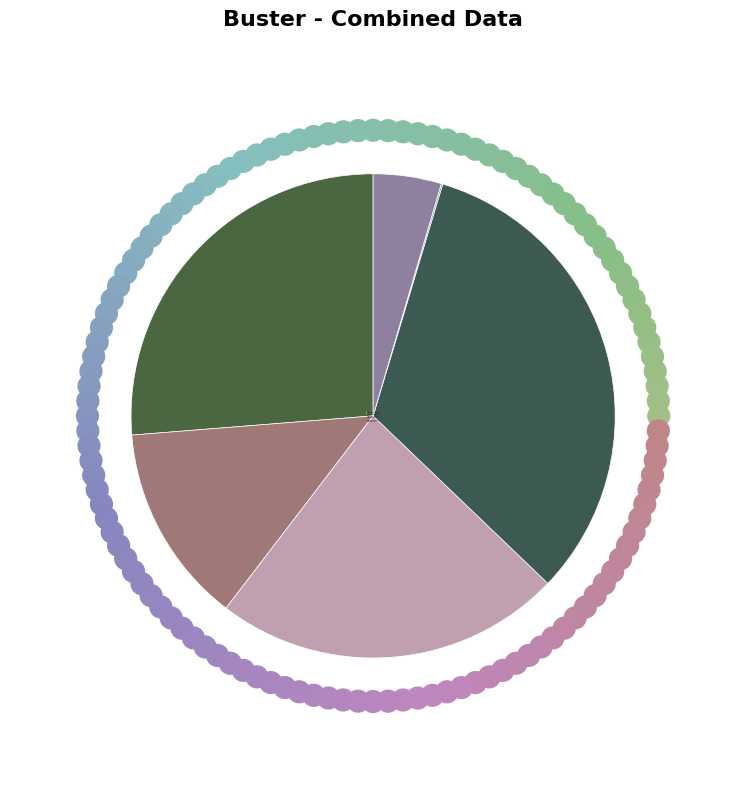

To the nearest percent, what portion does Papel de polietileno represent?

13%